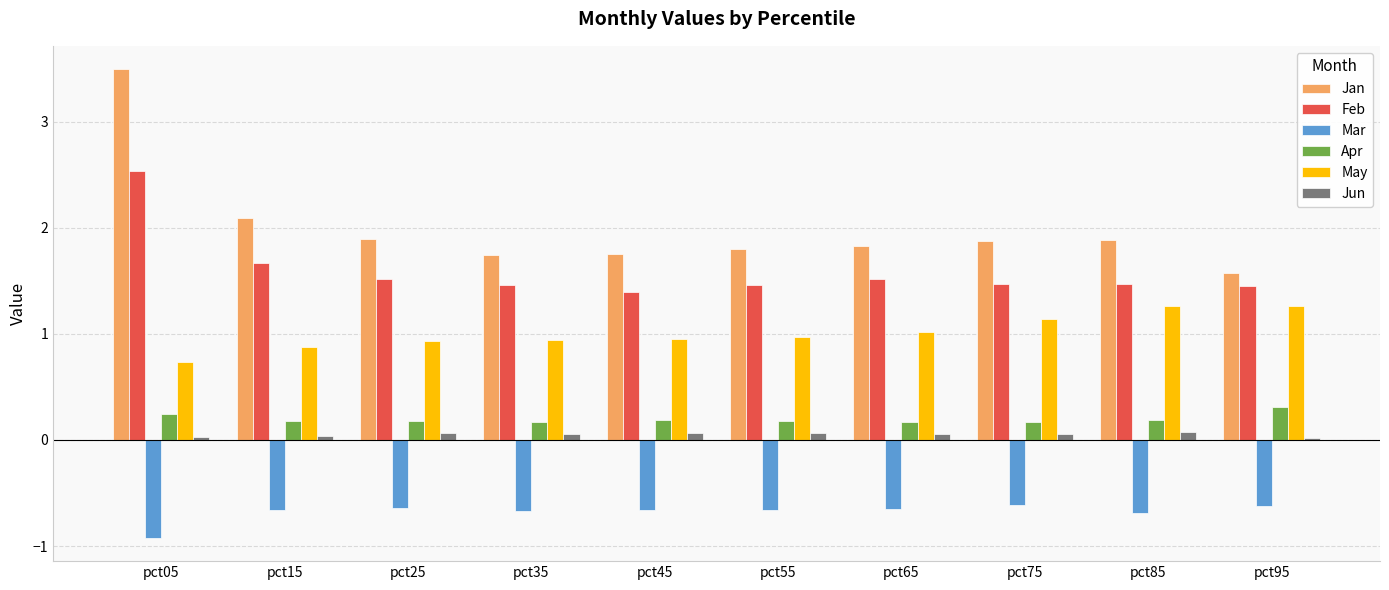

Is it true that Jan equals 2.9 at pct15?

False